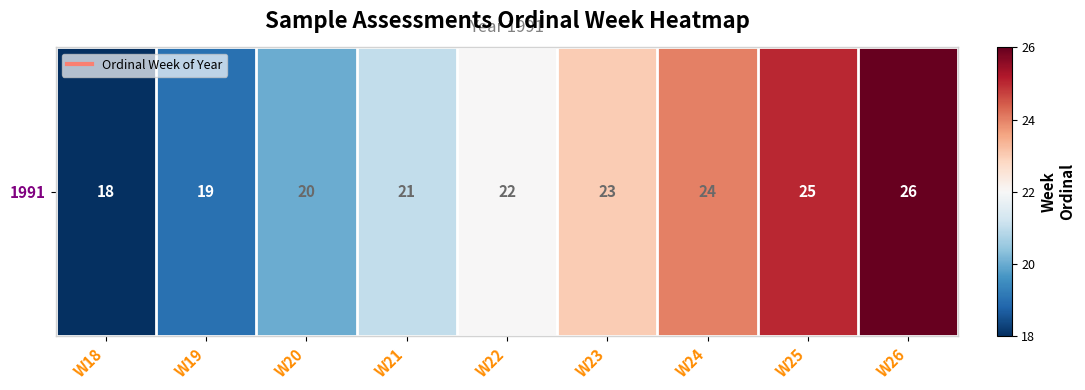

How many values are above zero?

4